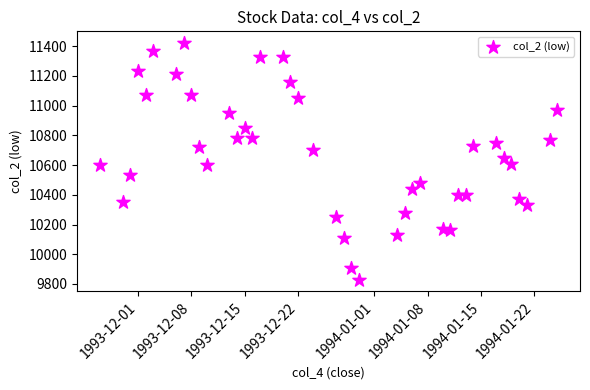

What is the range of X values (max minus min)?

60